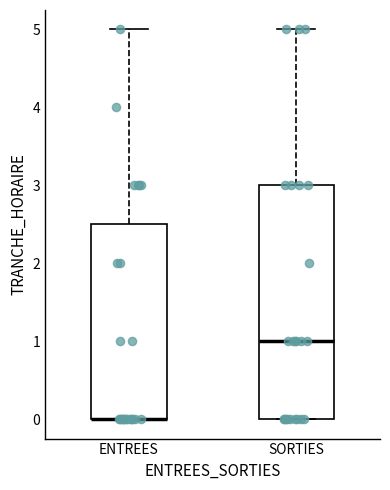

Reading left to right, transcribe this box plot: for each box, give where its median line is, the range the box spans, and where its two whiskers end, as read against the y-axis. The values are not printed on the chart, so give them approximately, as read against the axis.

ENTREES: median 0.0 (drawn on the box's lower edge), box 0.0 to 2.5, whiskers 0.0 to 5.0
SORTIES: median 1.0, box 0.0 to 3.0, whiskers 0.0 to 5.0